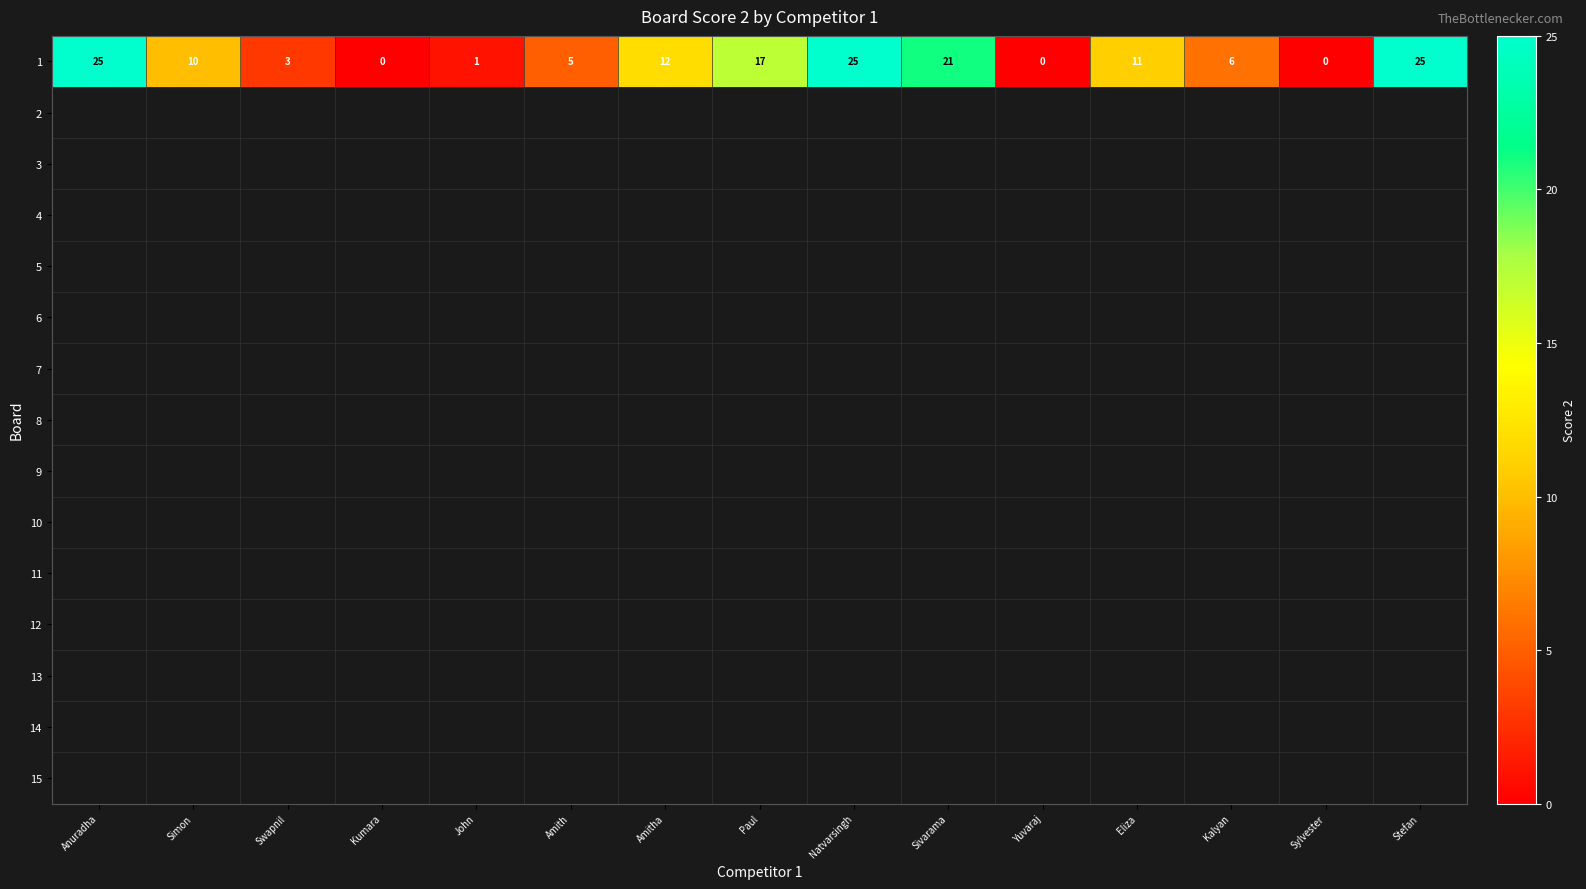

What is the maximum value for 1?

25